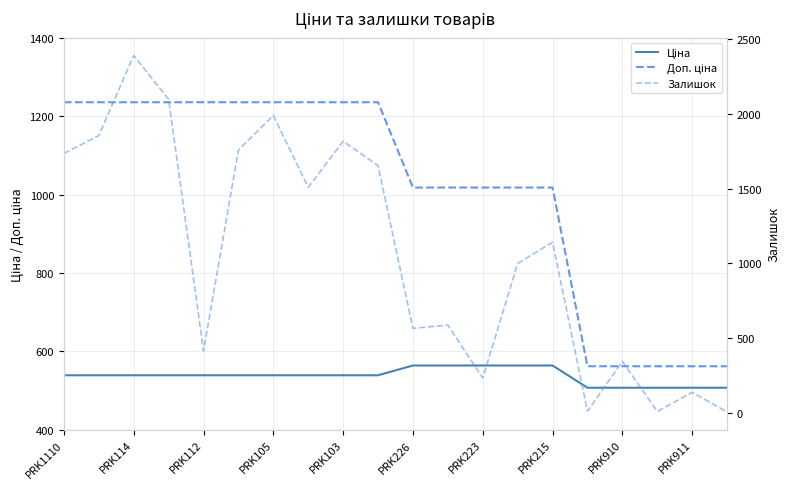

Does the chart have visible grid lines?

Yes